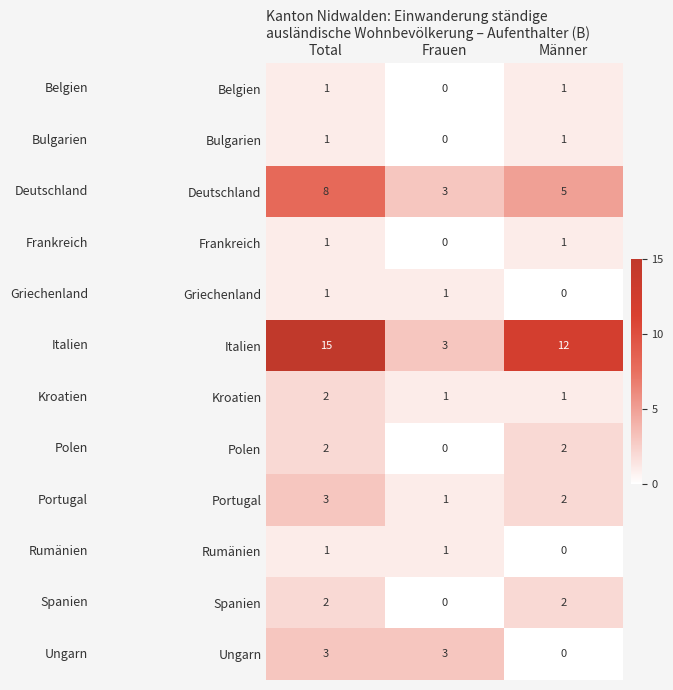

How many data points does each series have?

3